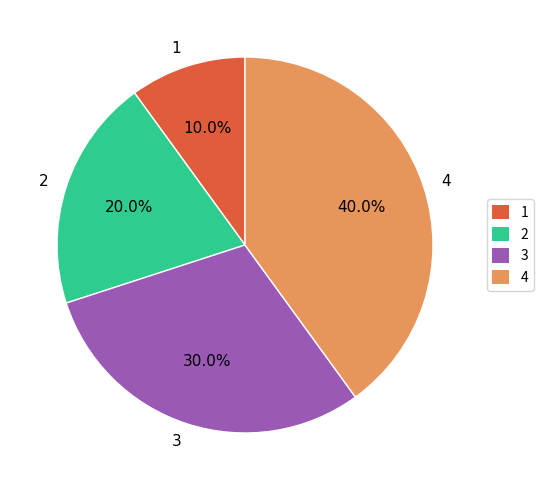

Which has a higher value, 2 or 3?

3